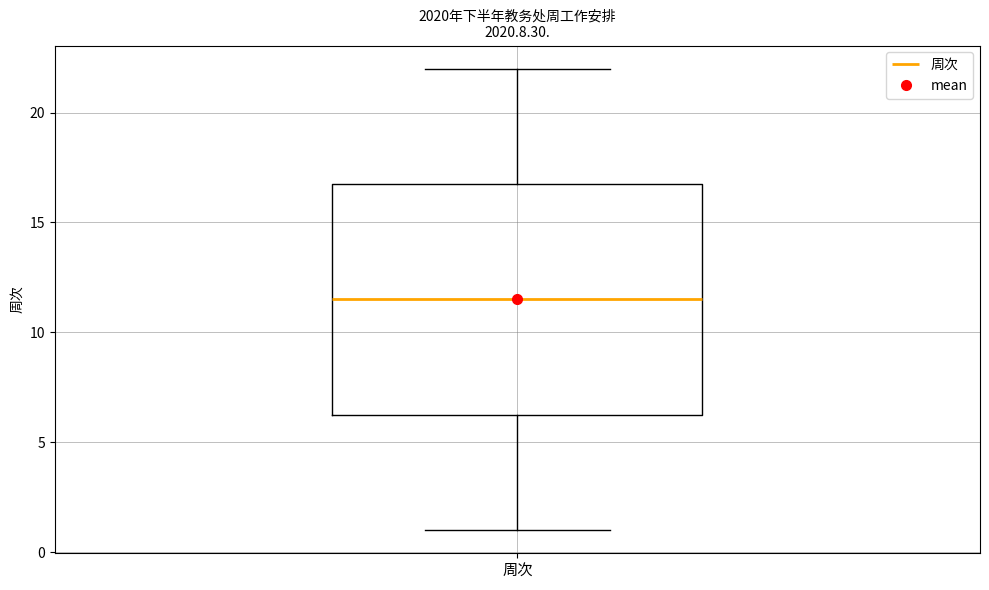

Transcribe this box plot: give where the median line is, the range the box spans, and where the two whiskers end, as read against the y-axis. The values are not printed on the chart, so give them approximately, as read against the axis.

median 11.5, box 6.5 to 17.0, whiskers 1.0 to 22.0